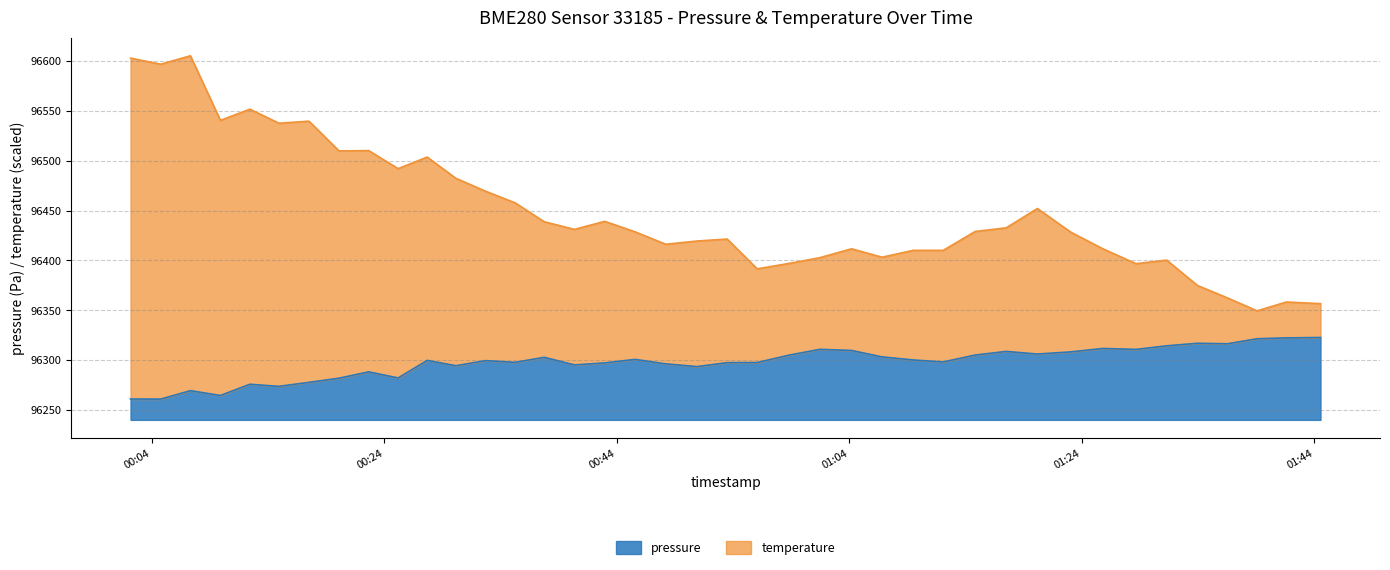

Between 2022-09-03T01:14:49 and 2022-09-03T01:17:29, which series saw the biggest shift?

pressure